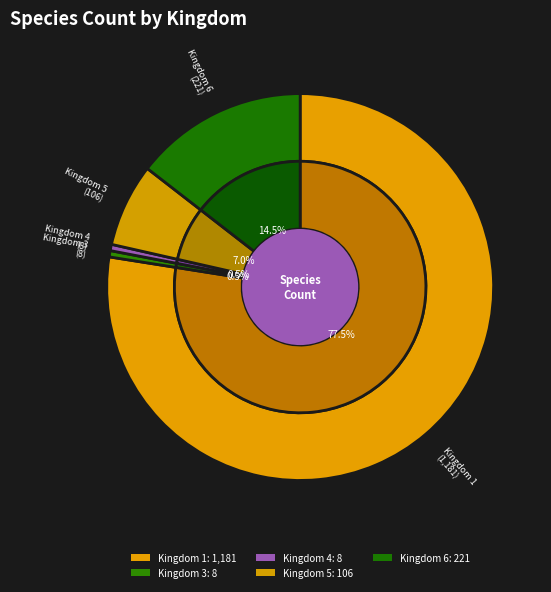

What is the largest slice in the pie chart?

1